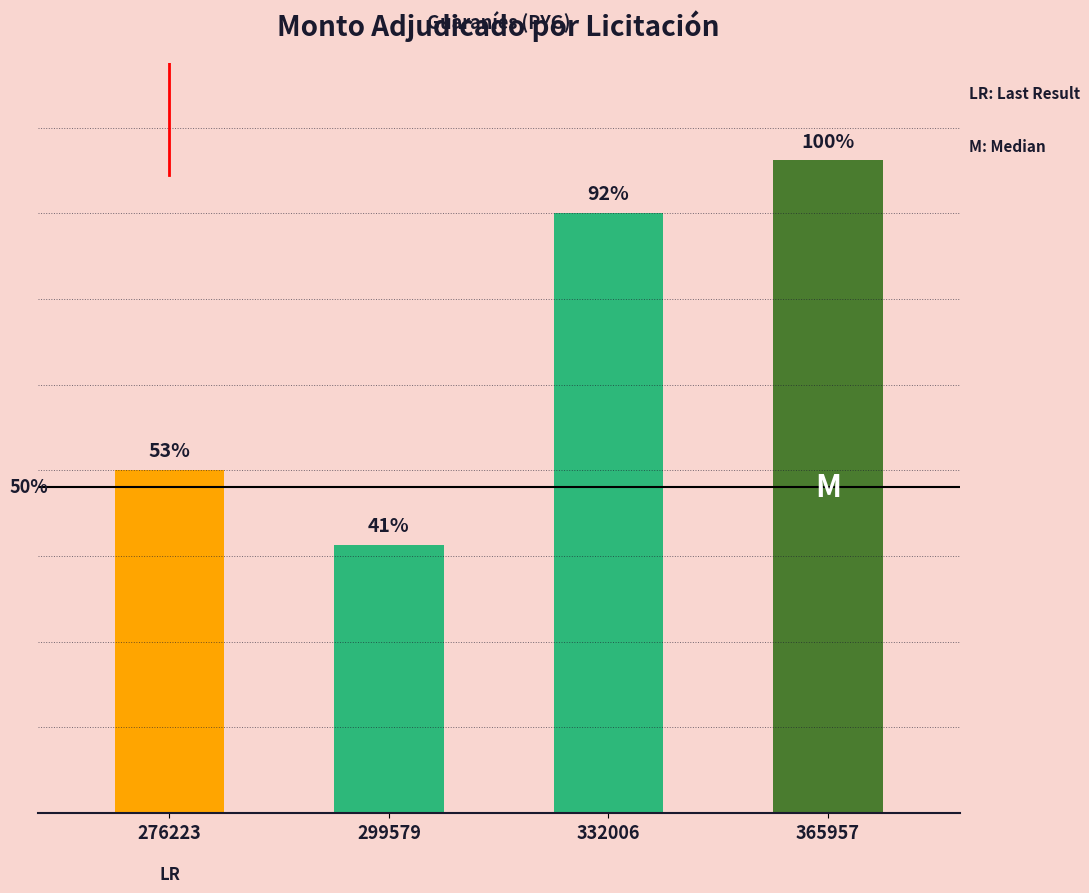

At which label is the value closest to 128900000?

276223